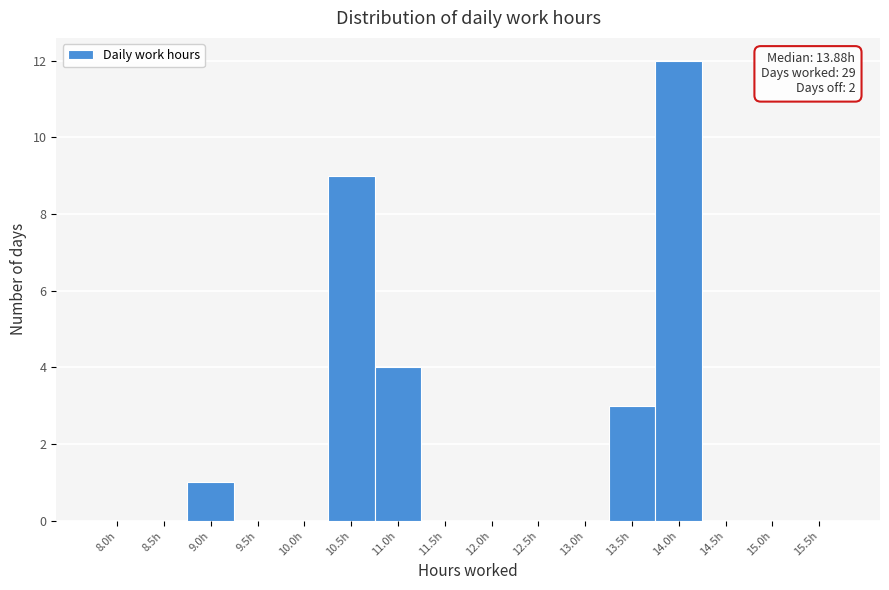

What is the change in value from 8.5h to 11.0h?

+4